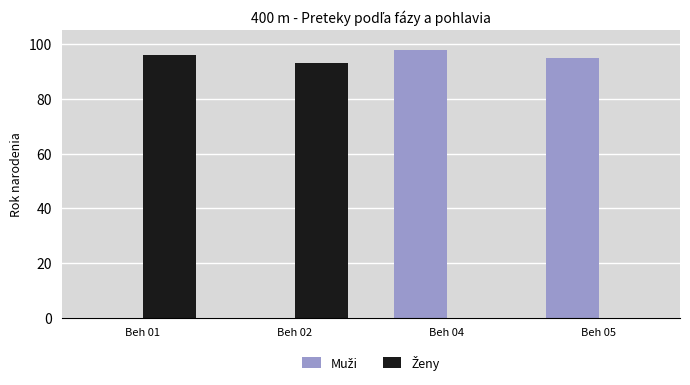

What is the total value across all series at Beh 05?

95